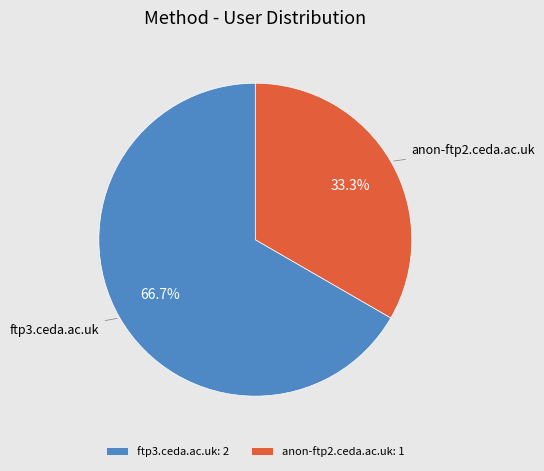

The anon-ftp2.ceda.ac.uk slice represents 19% of the pie. True or false?

False